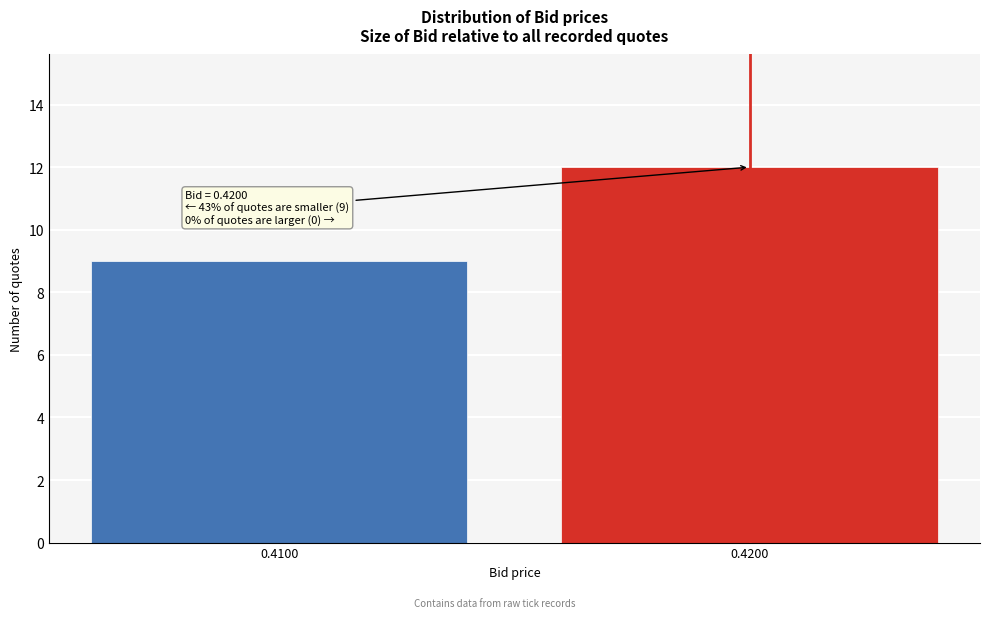

Reading left to right, what are all the values shown in this chart?

0.4100=9	0.4200=12